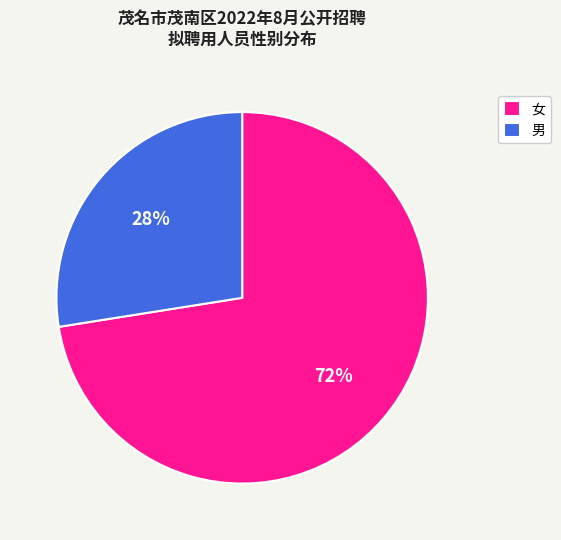

Which slice represents more than half of the pie?

女